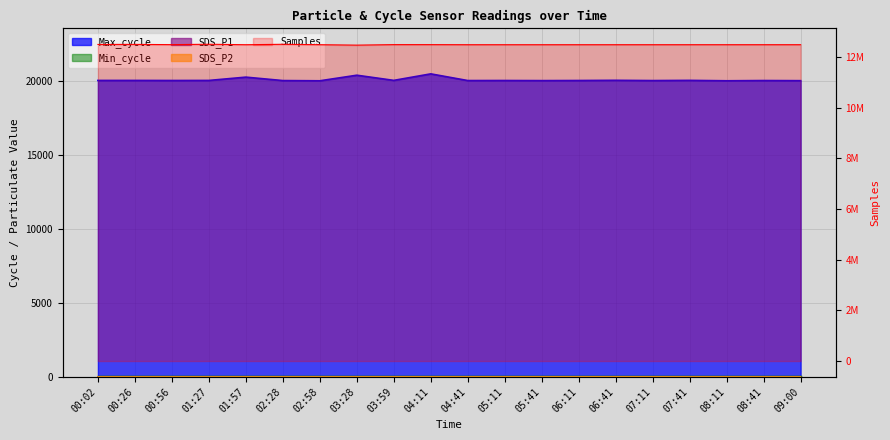

What is the label of the 1st point from the right?

09:00